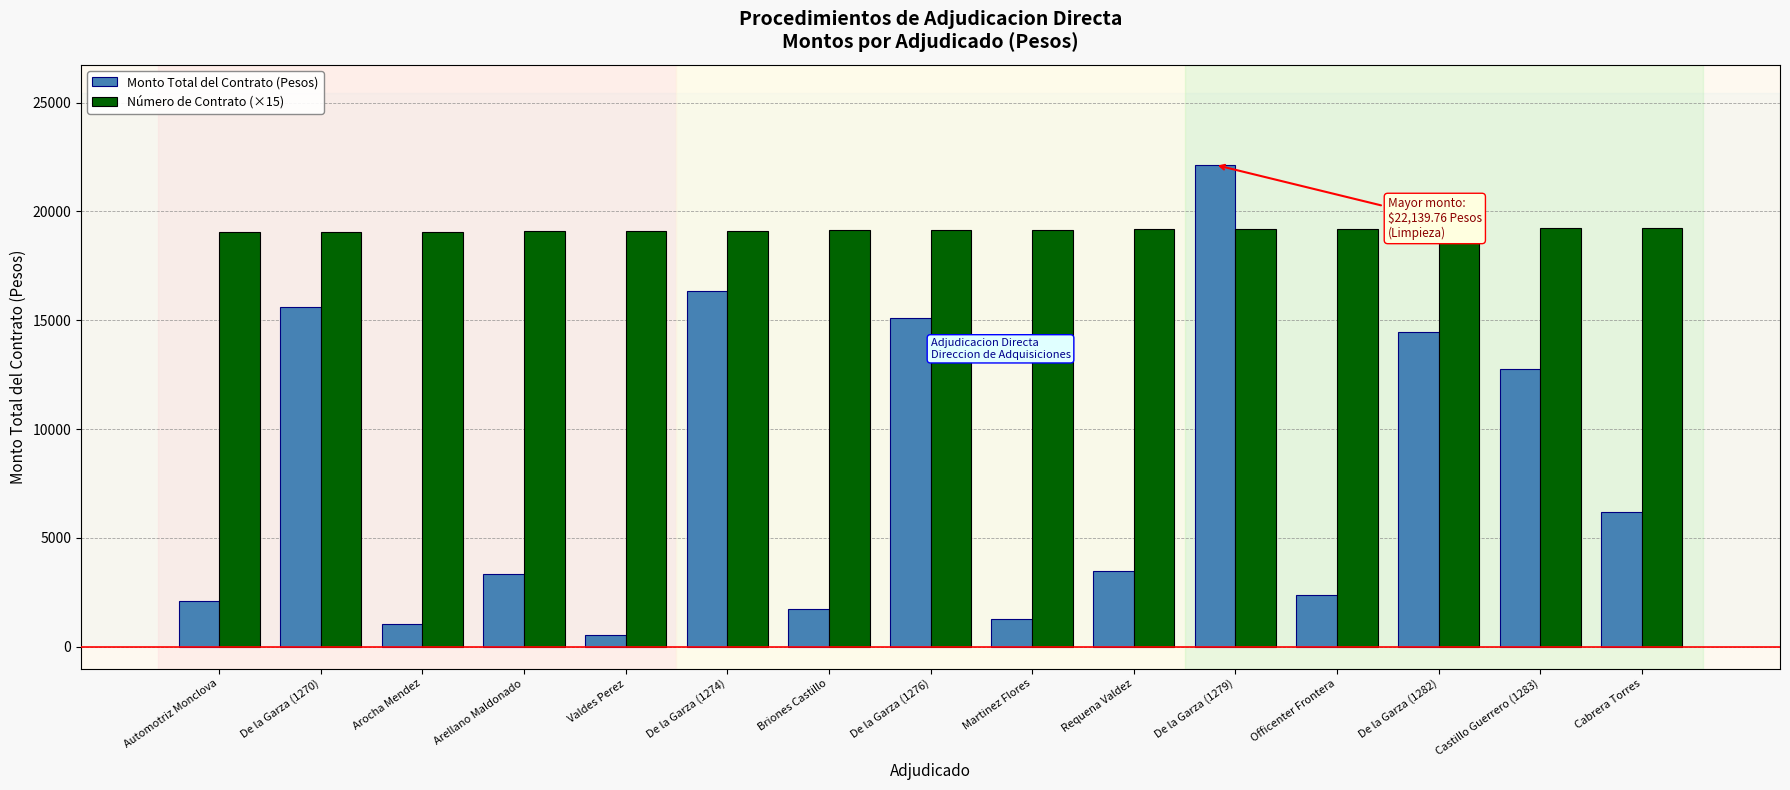

What is the sum of the Número de Contrato (×15) values at De la Garza (1279) and Martinez Flores?

38340.0